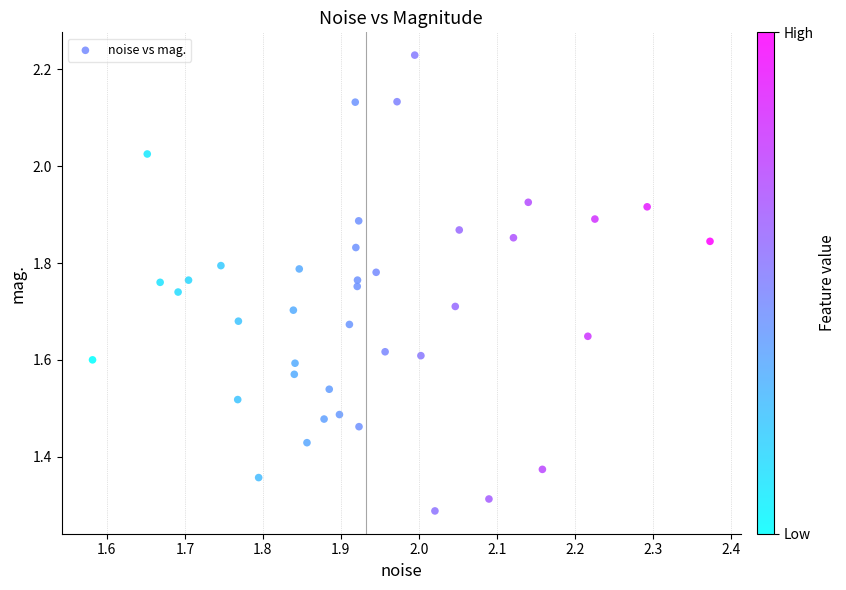

What is the range of X values (max minus min)?

0.8